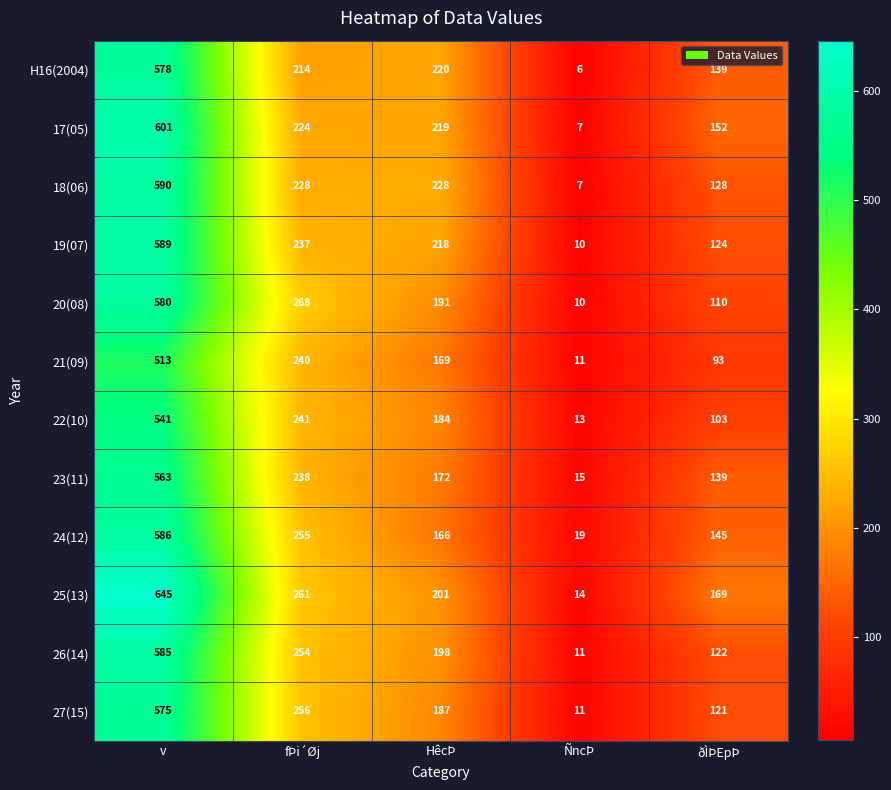

Rank the categories by 22(10) value from lowest to highest.

ÑncÞ, ðÌÞEpÞ, HêcÞ, fÞi´Øj, v